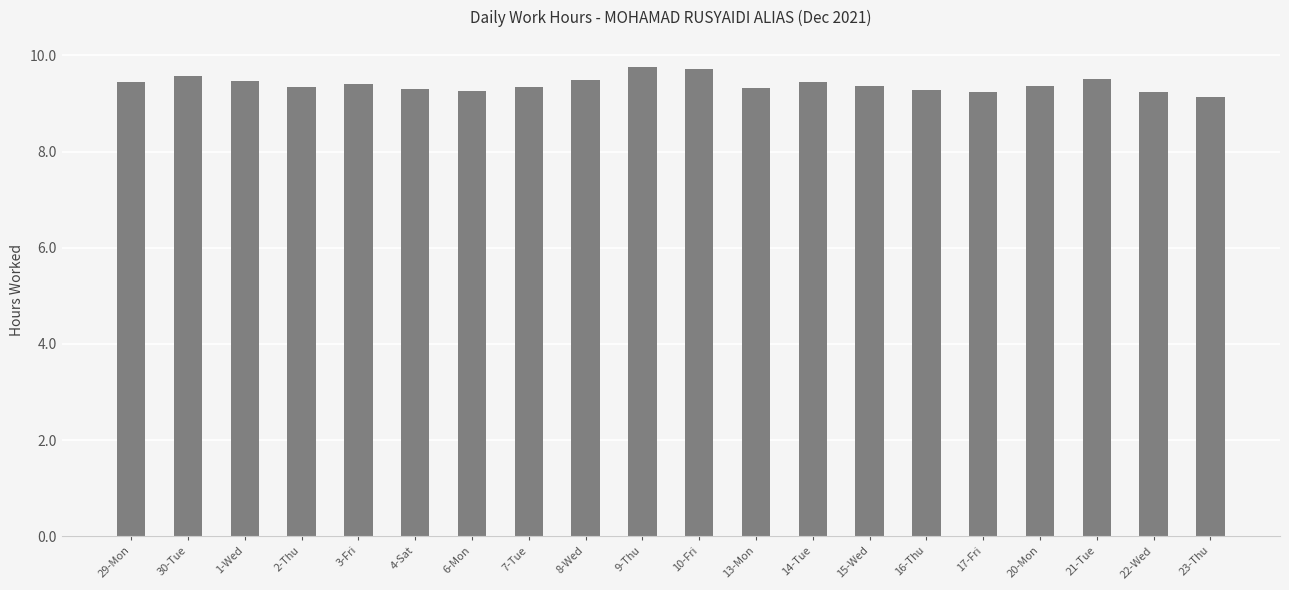

What is the sum of all values?

188.0